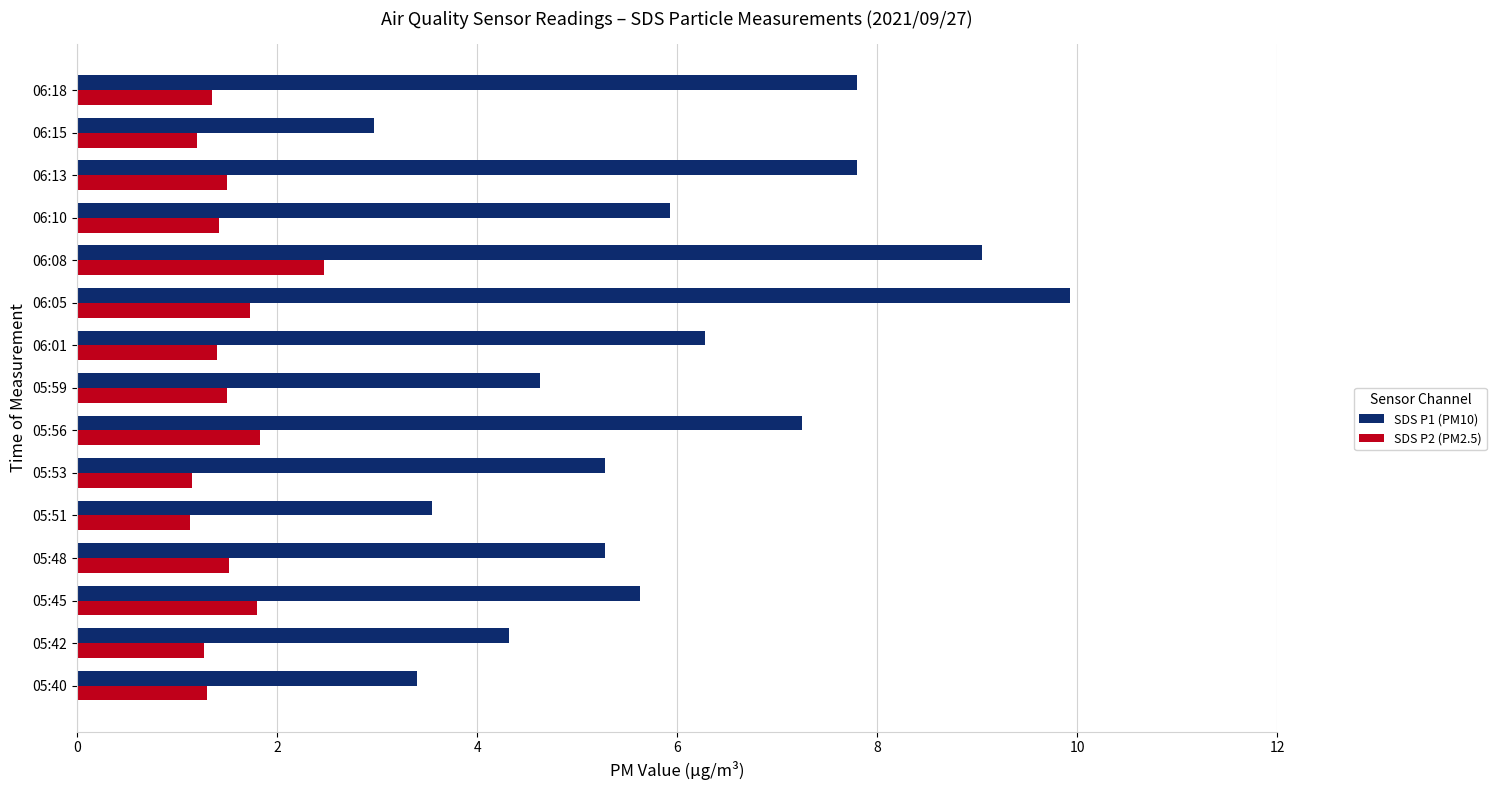

Which series has the widest spread of values?

SDS P1 (PM10)